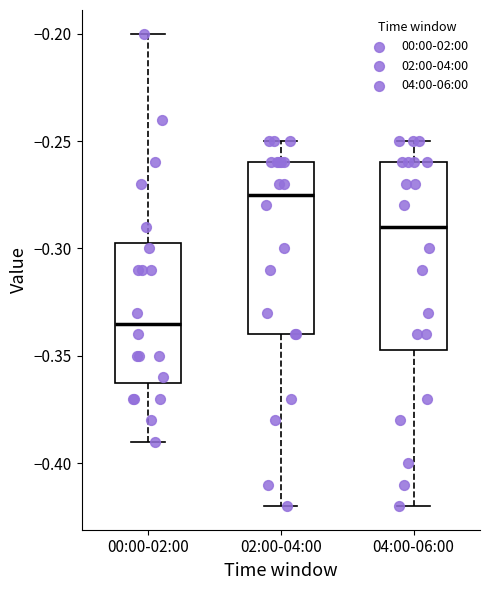

Reading left to right, transcribe this box plot: for each box, give where its median line is, the range the box spans, and where its two whiskers end, as read against the y-axis. The values are not printed on the chart, so give them approximately, as read against the axis.

00:00-02:00: median -0.335, box -0.360 to -0.295, whiskers -0.390 to -0.200
02:00-04:00: median -0.275, box -0.340 to -0.260, whiskers -0.420 to -0.250
04:00-06:00: median -0.290, box -0.345 to -0.260, whiskers -0.420 to -0.250